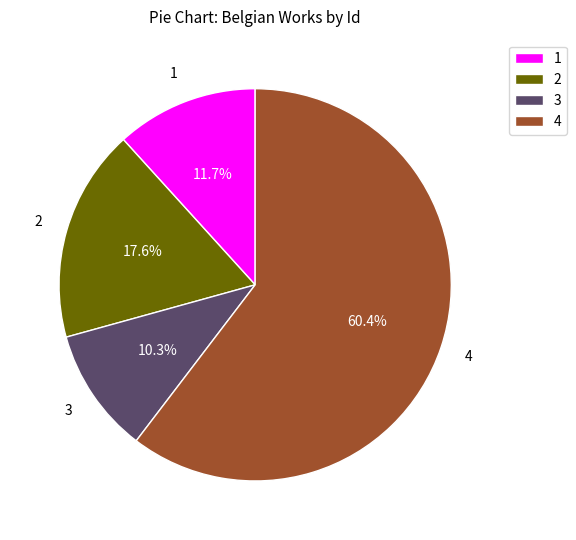

Is there a majority slice in this chart?

Yes